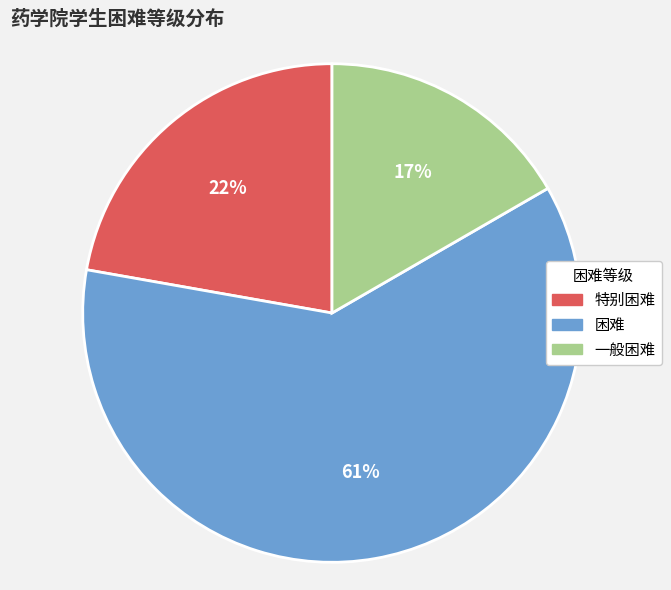

What is the majority slice?

困难